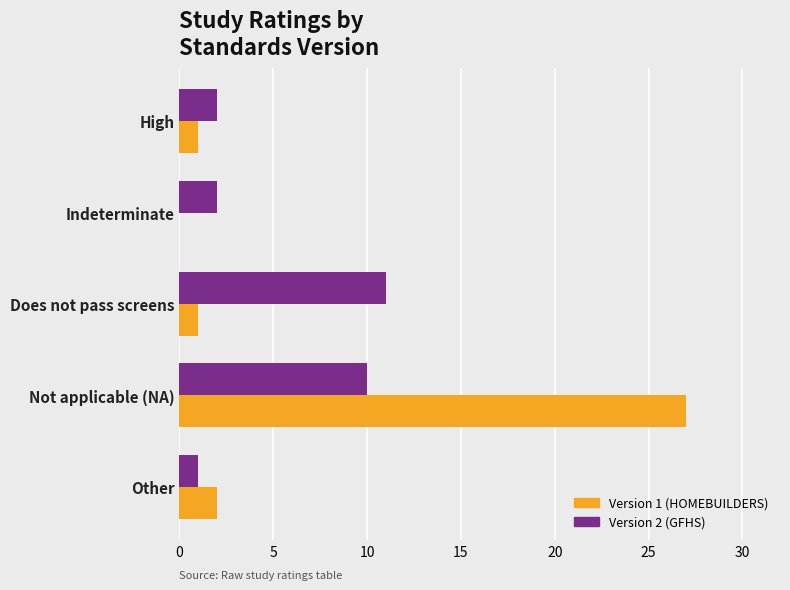

The value of Version 1 (HOMEBUILDERS) at Indeterminate is -11. True or false?

False